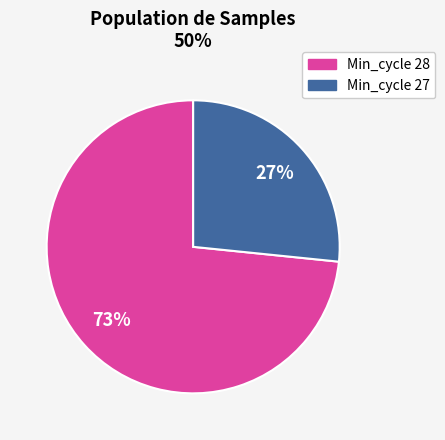

How many slices are in this pie chart?

2